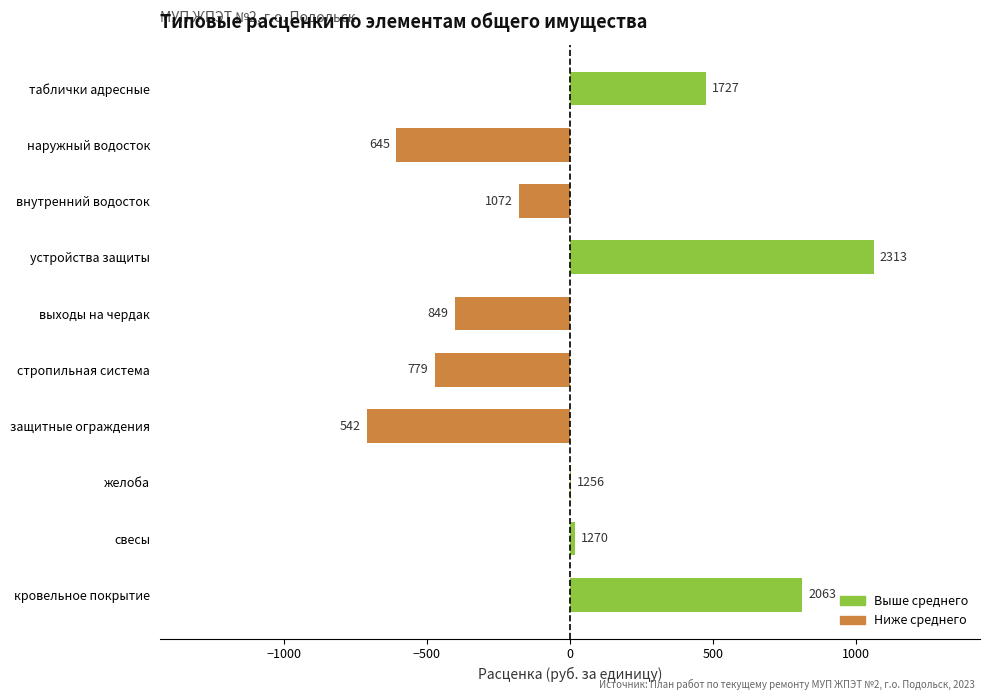

Are the bars horizontal?

Yes